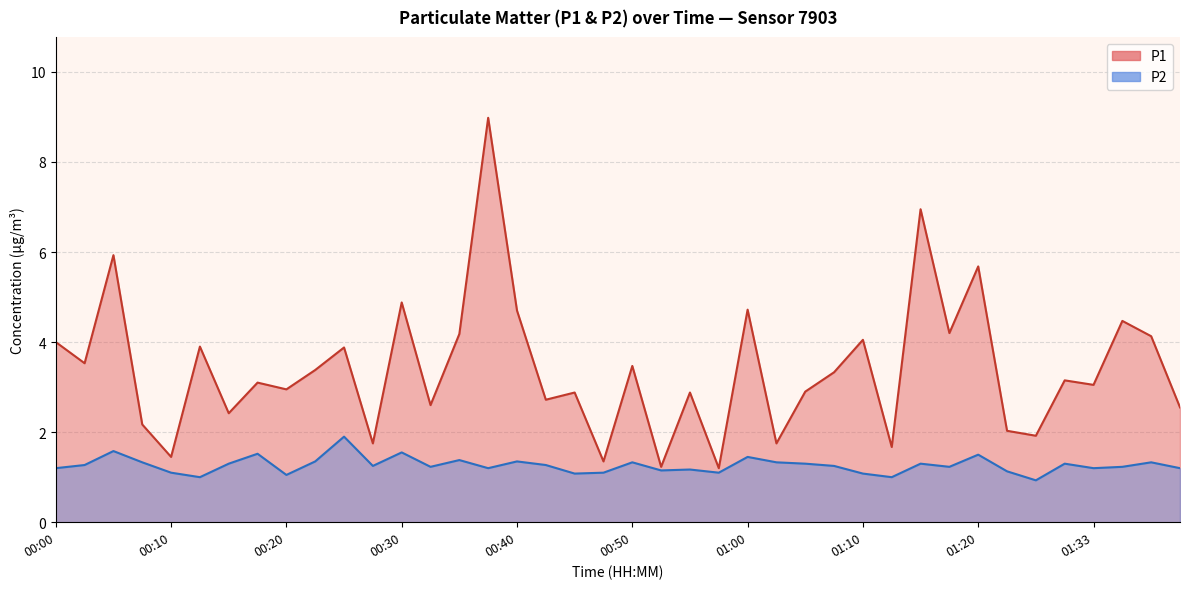

True or false: P2 and P1 intersect in this chart.

False